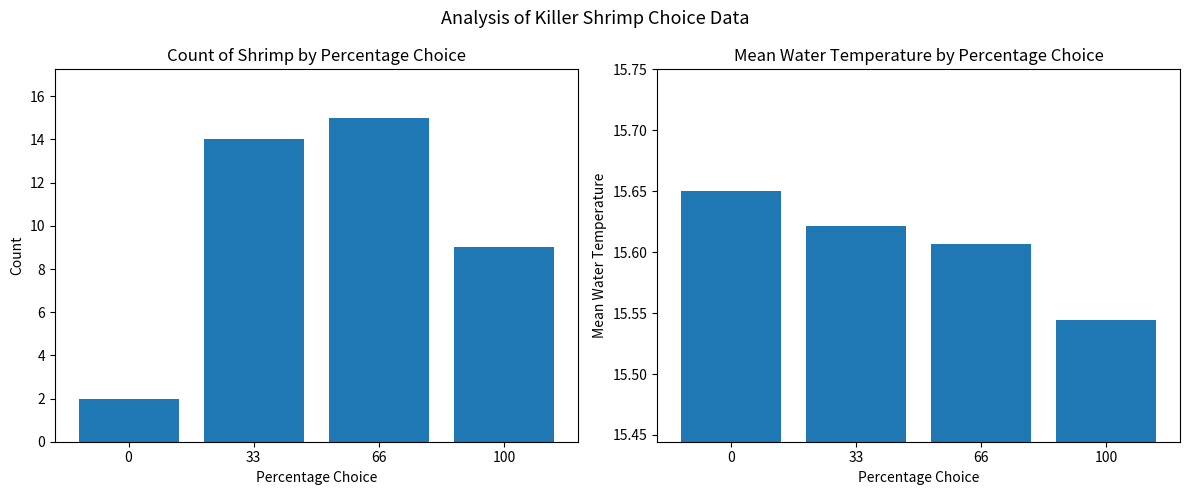

What is the difference between the second highest and minimum values in the Mean Water Temperature series?

0.1